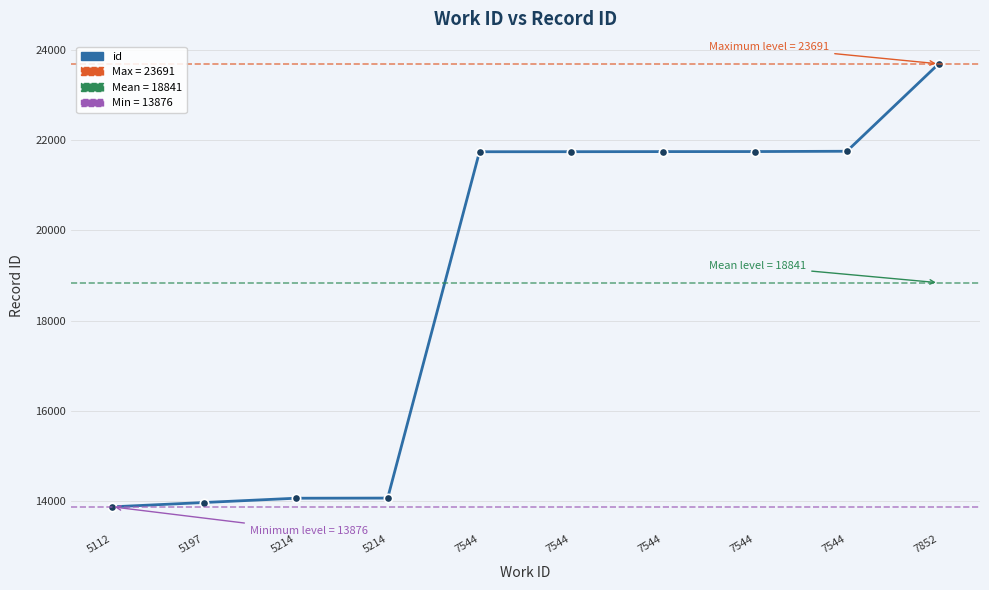

What is the value of the 8th point from the left?

21743